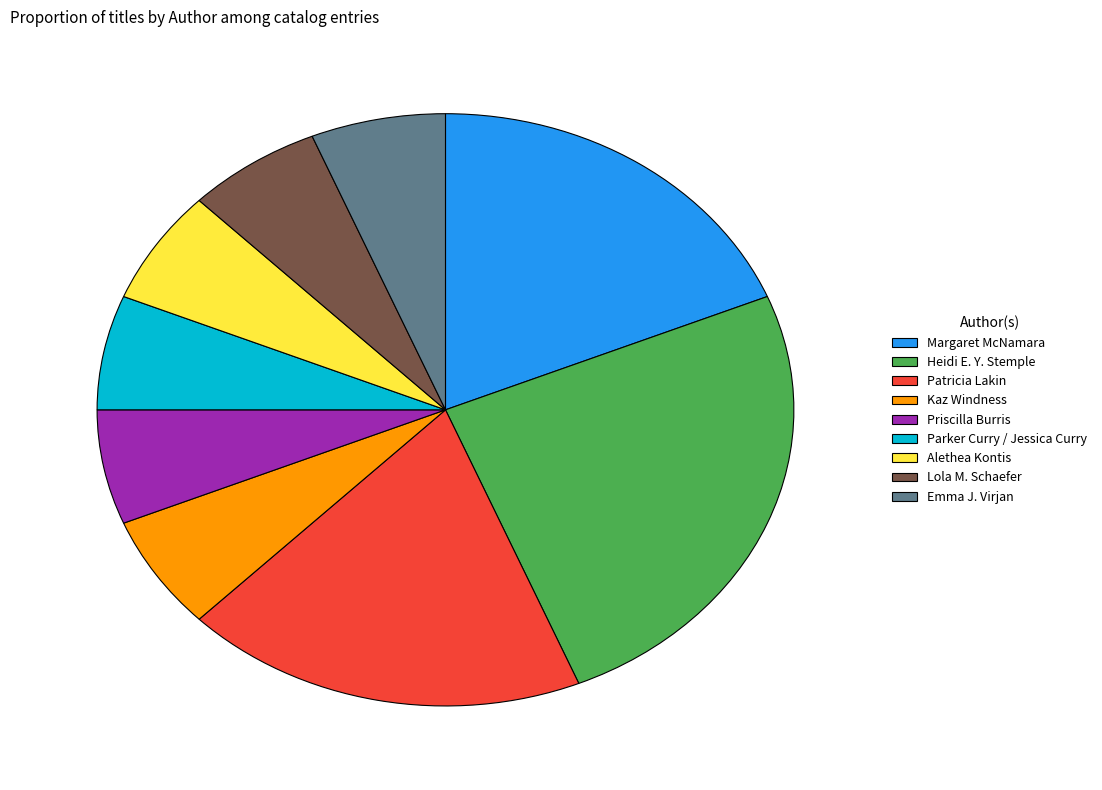

Does Kaz Windness account for over 50% of the chart?

No